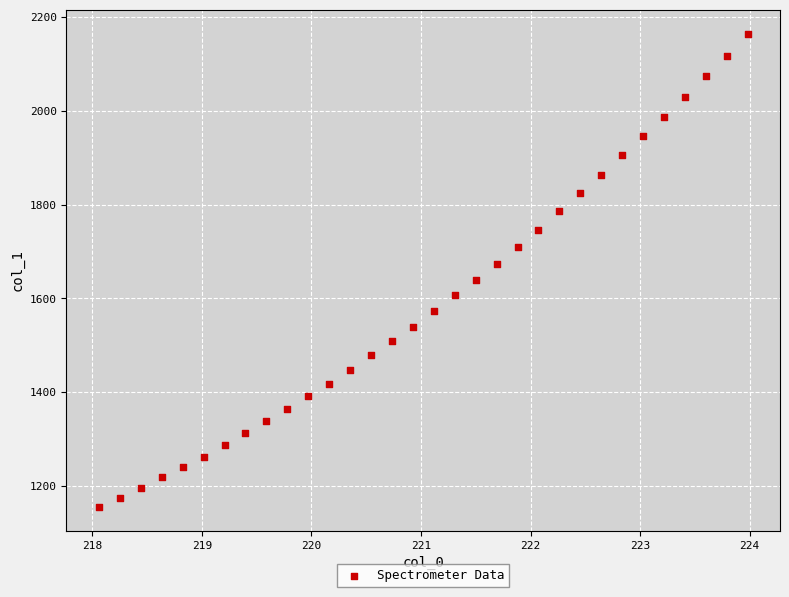

What is the range of Y values (max minus min)?

1009.4